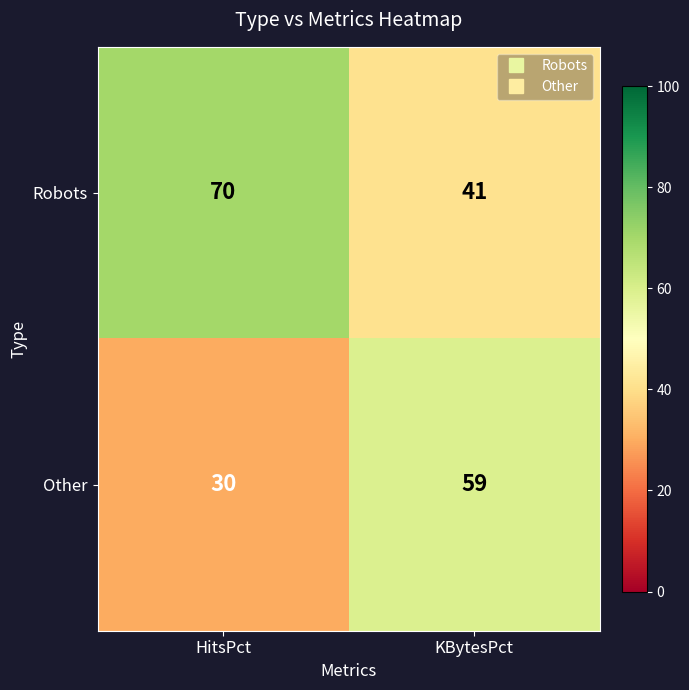

Read the Robots value at HitsPct.

70